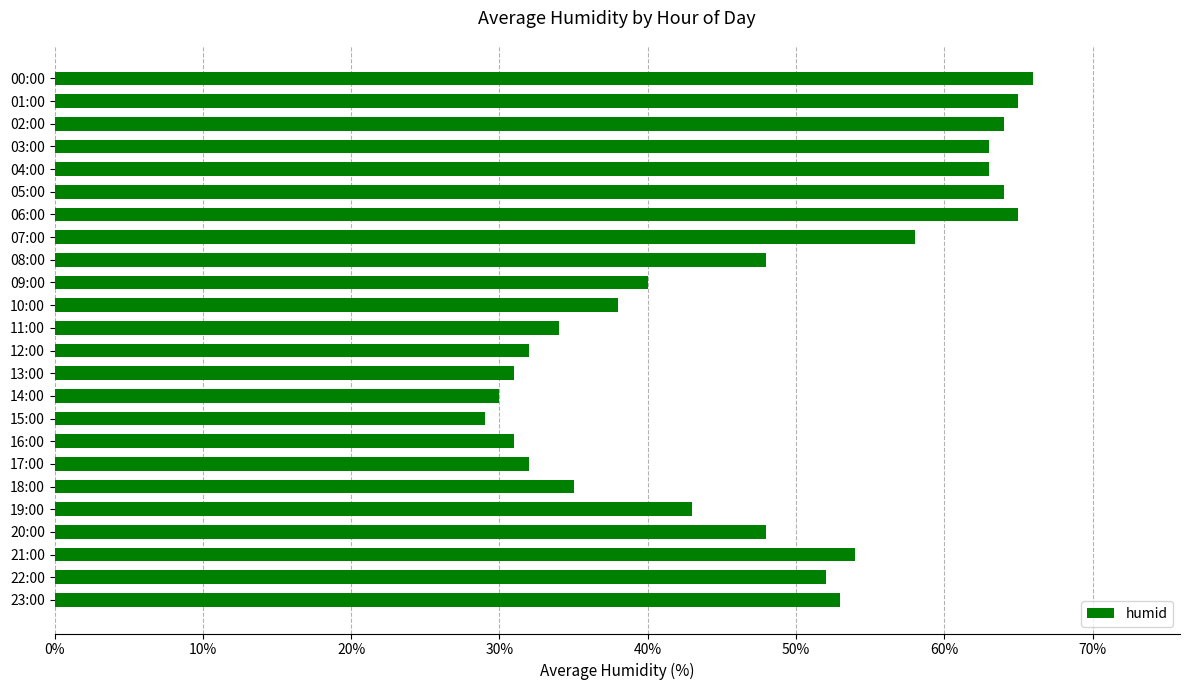

How many bars are there in total?

24